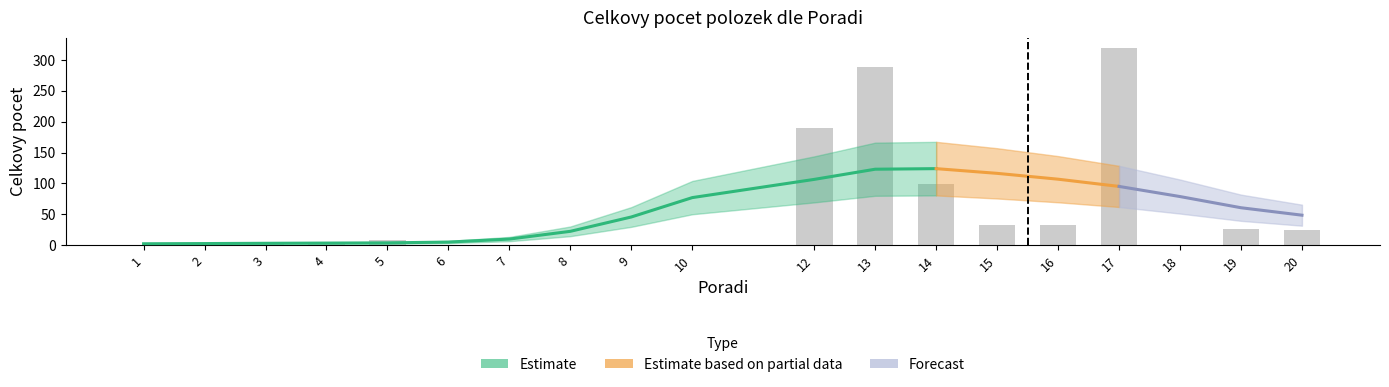

Rank the categories by value from lowest to highest.

1, 6, 7, 8, 9, 10, 18, 2, 4, 3, 5, 20, 19, 15, 16, 14, 12, 13, 17